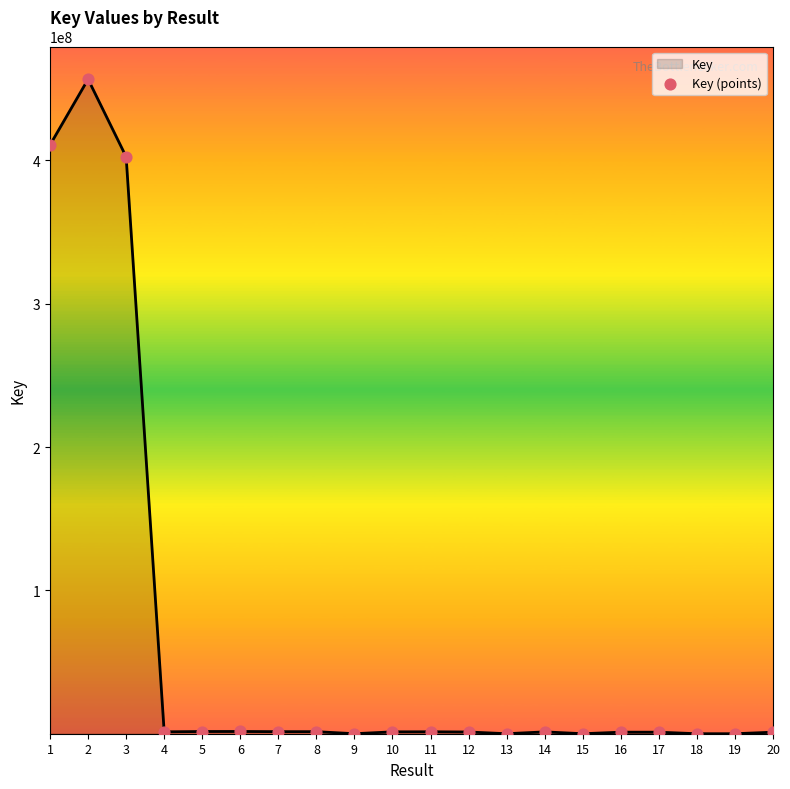

What is the change in value from 3 to 15?

-402527042